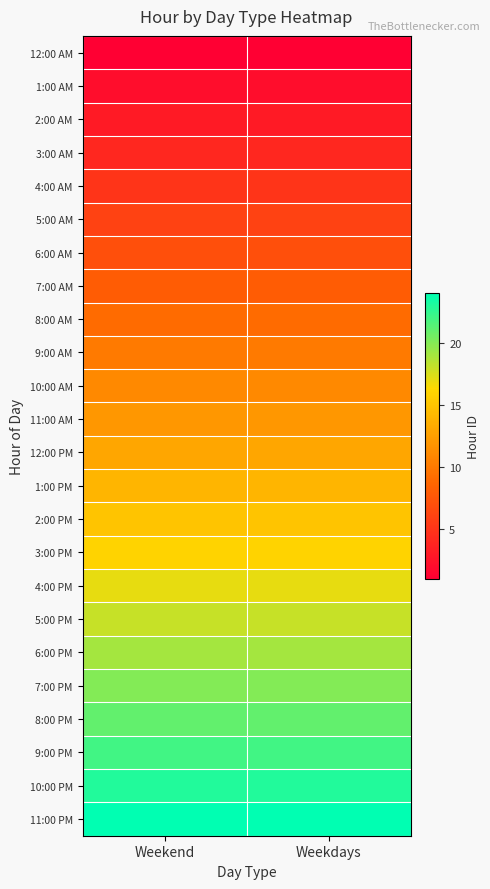

Count the number of data series in this chart.

24